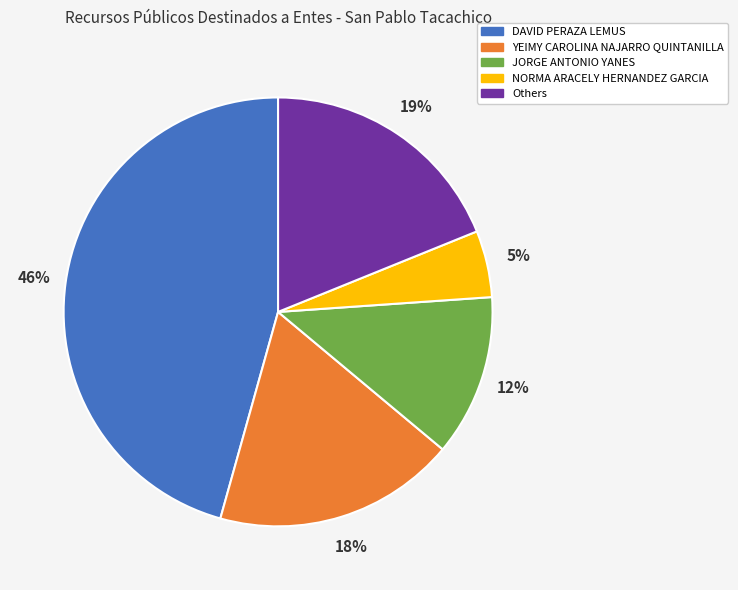

How many segments does this pie chart have?

5